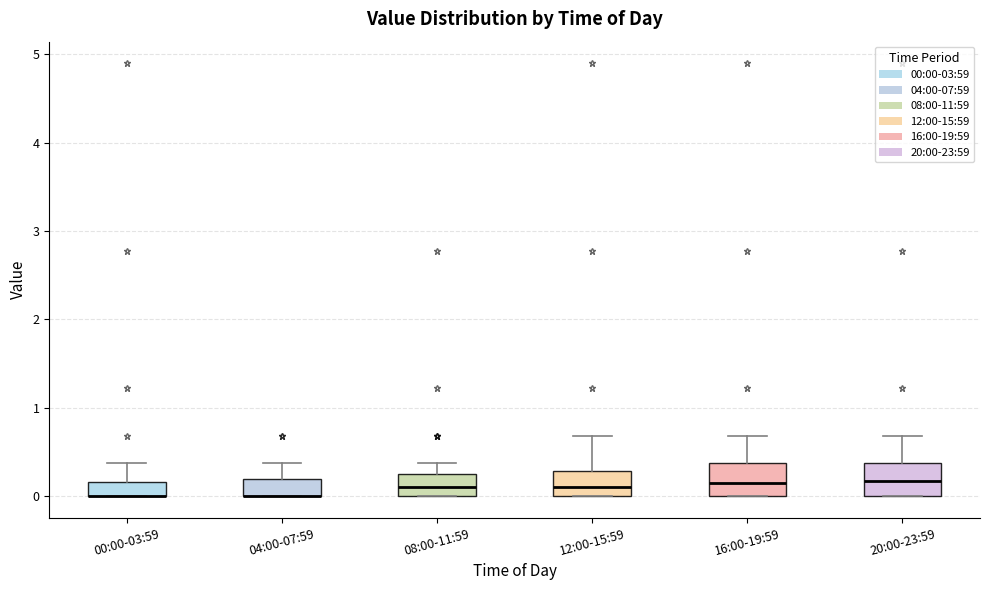

Where is the upper edge of the box for 08:00-11:59 on the y-axis? The values are not printed on the chart, so give them approximately, as read against the axis.

0.3